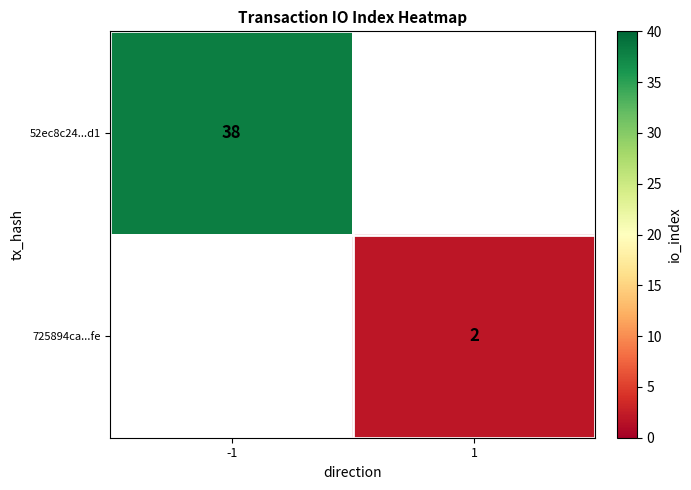

Count the number of data series in this chart.

2